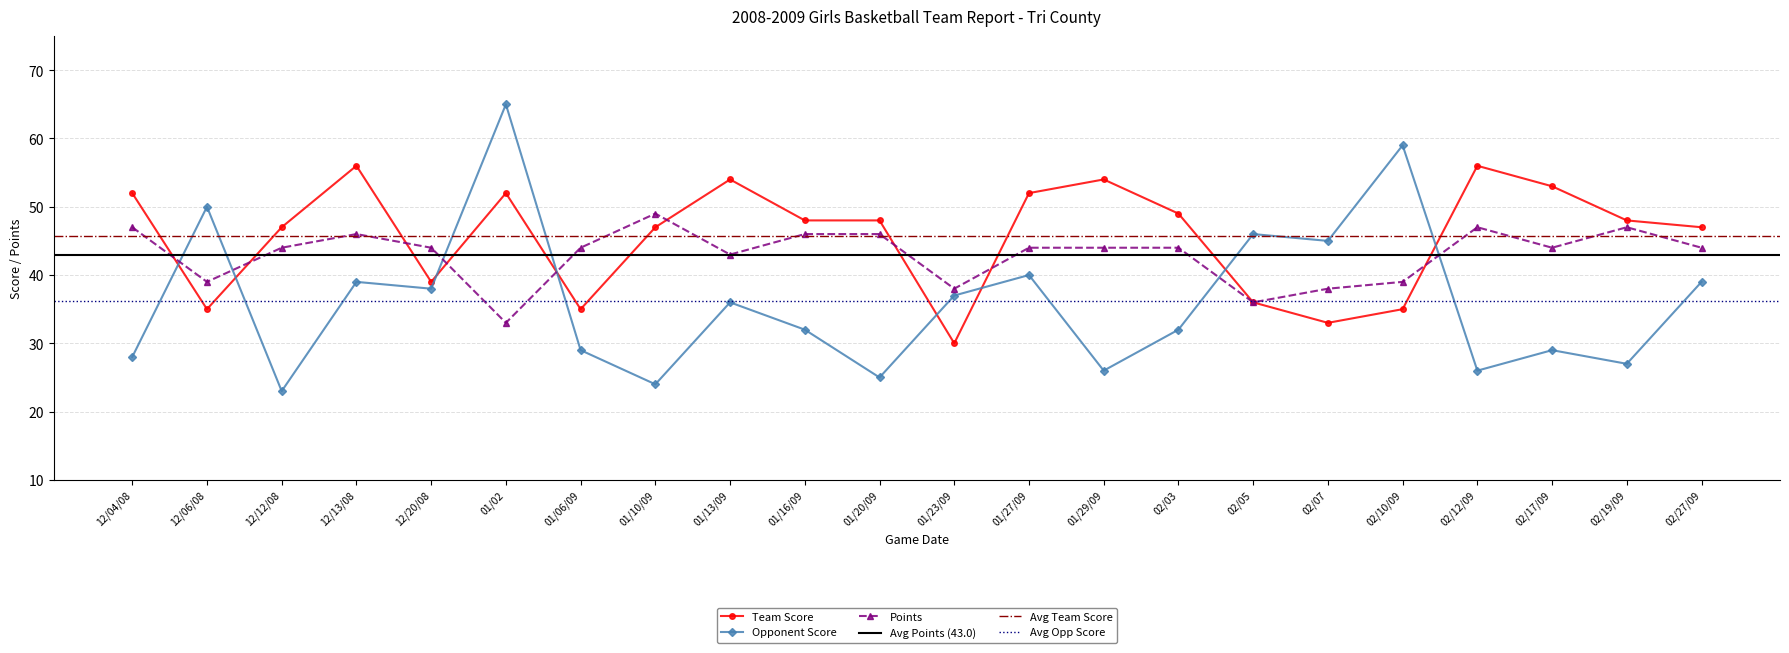

True or false: Points has more than 0 points higher than both neighbors.

True